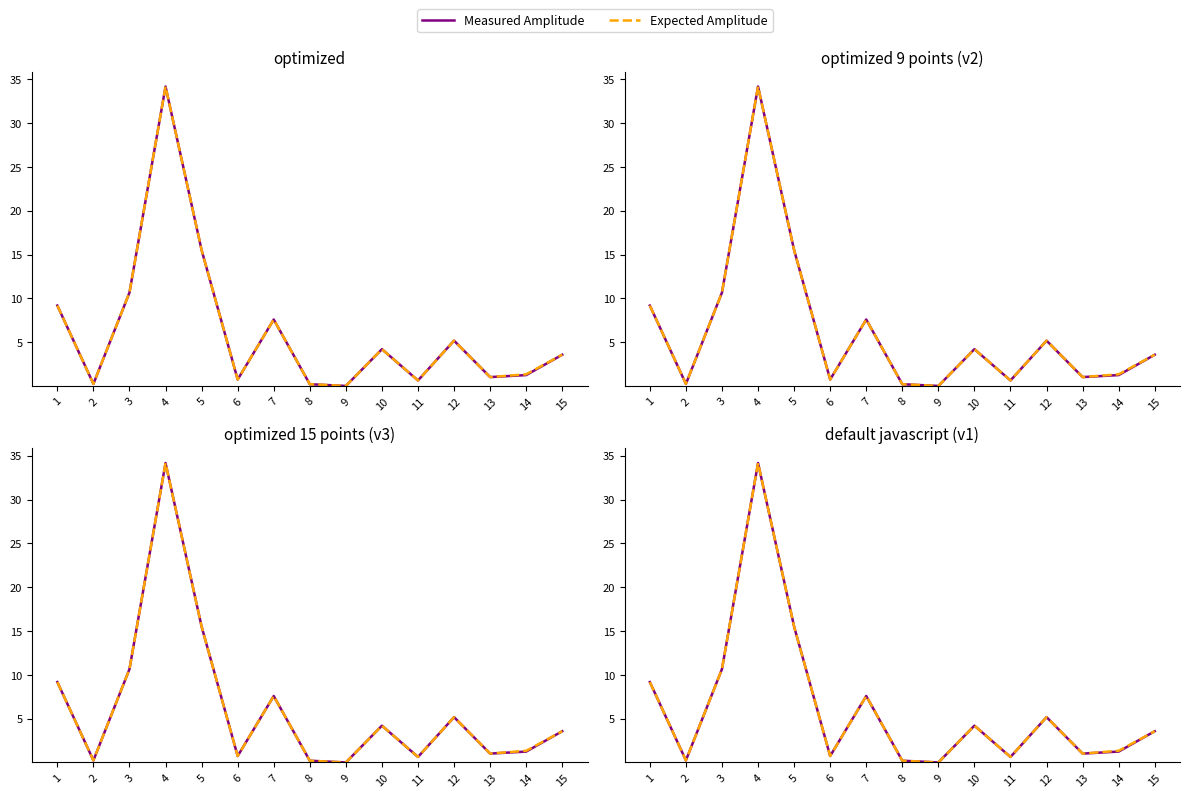

True or false: Expected Amplitude has a value of 9.2 at 1.

True